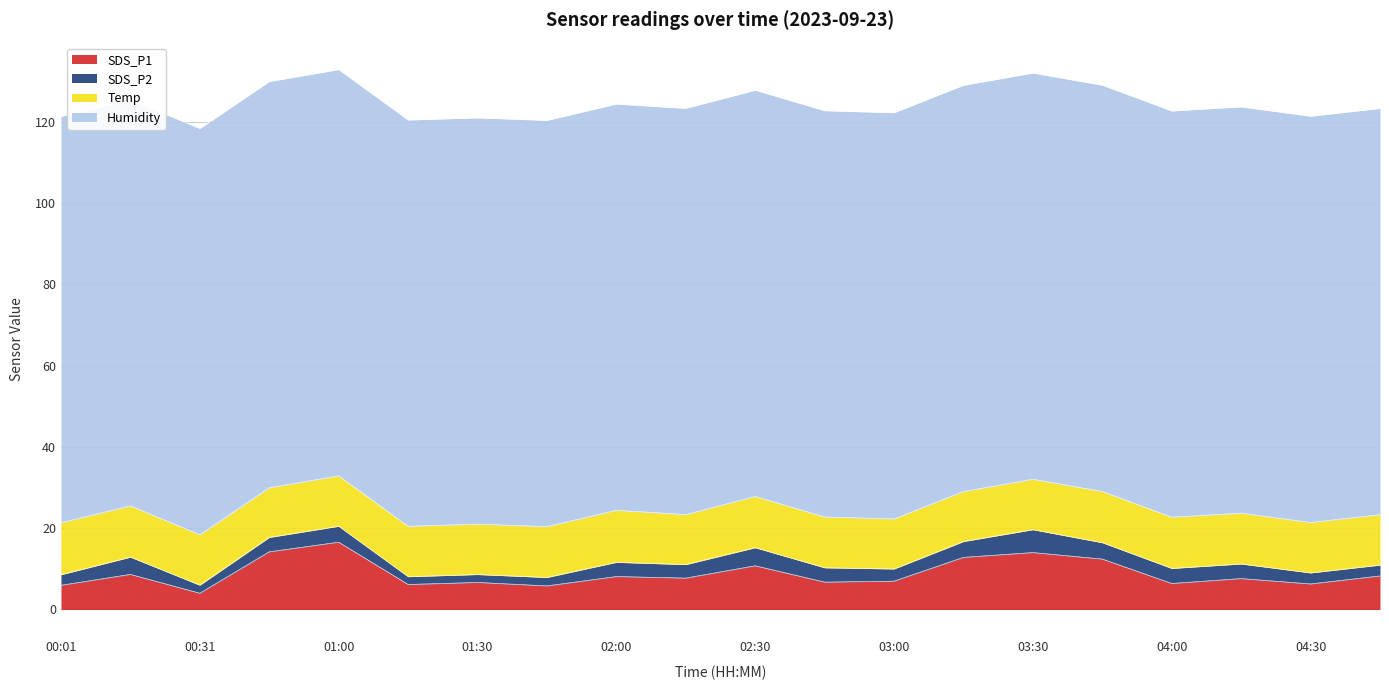

List the labels in order of SDS_P1 value, smallest first.

00:31, 01:45, 00:01, 01:15, 04:30, 04:00, 01:30, 02:45, 03:00, 04:15, 02:15, 02:00, 04:45, 00:16, 02:30, 03:45, 03:15, 03:30, 00:45, 01:00